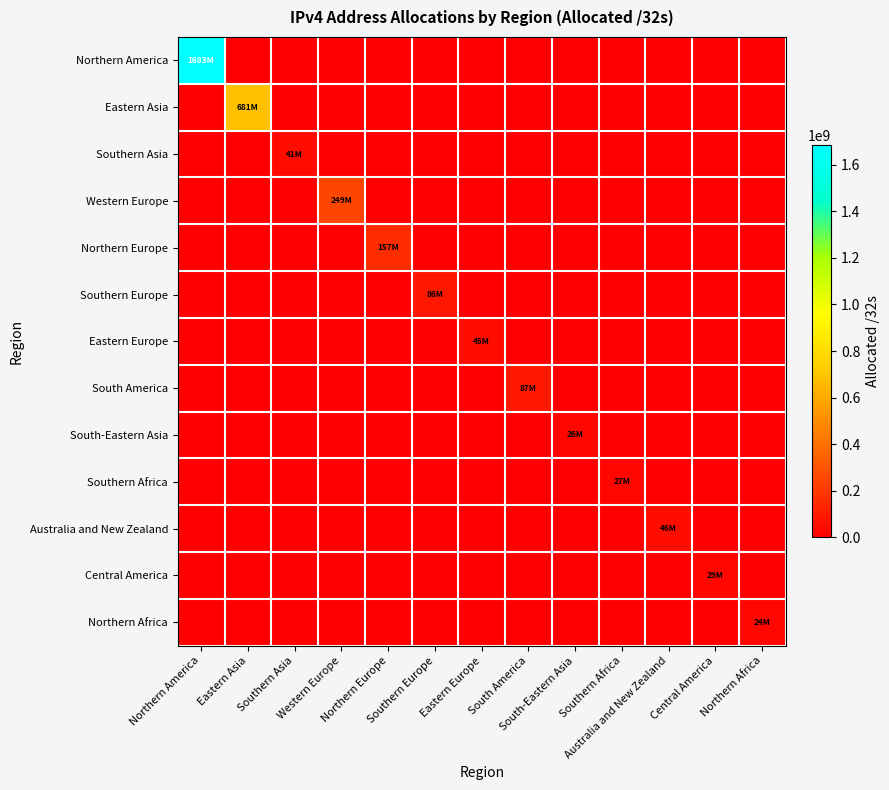

Rank the series by their maximum value, from lowest to highest.

Northern Africa, South-Eastern Asia, Southern Africa, Central America, Southern Asia, Eastern Europe, Australia and New Zealand, Southern Europe, South America, Northern Europe, Western Europe, Eastern Asia, Northern America